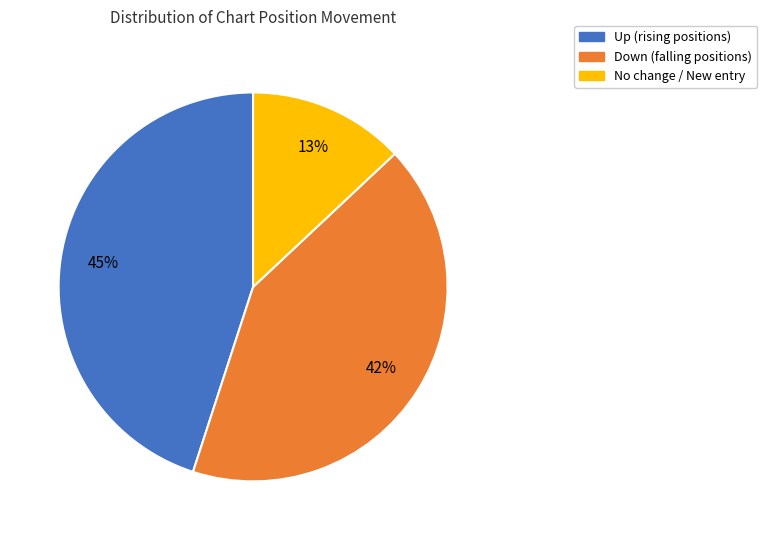

Is there a majority slice in this chart?

No